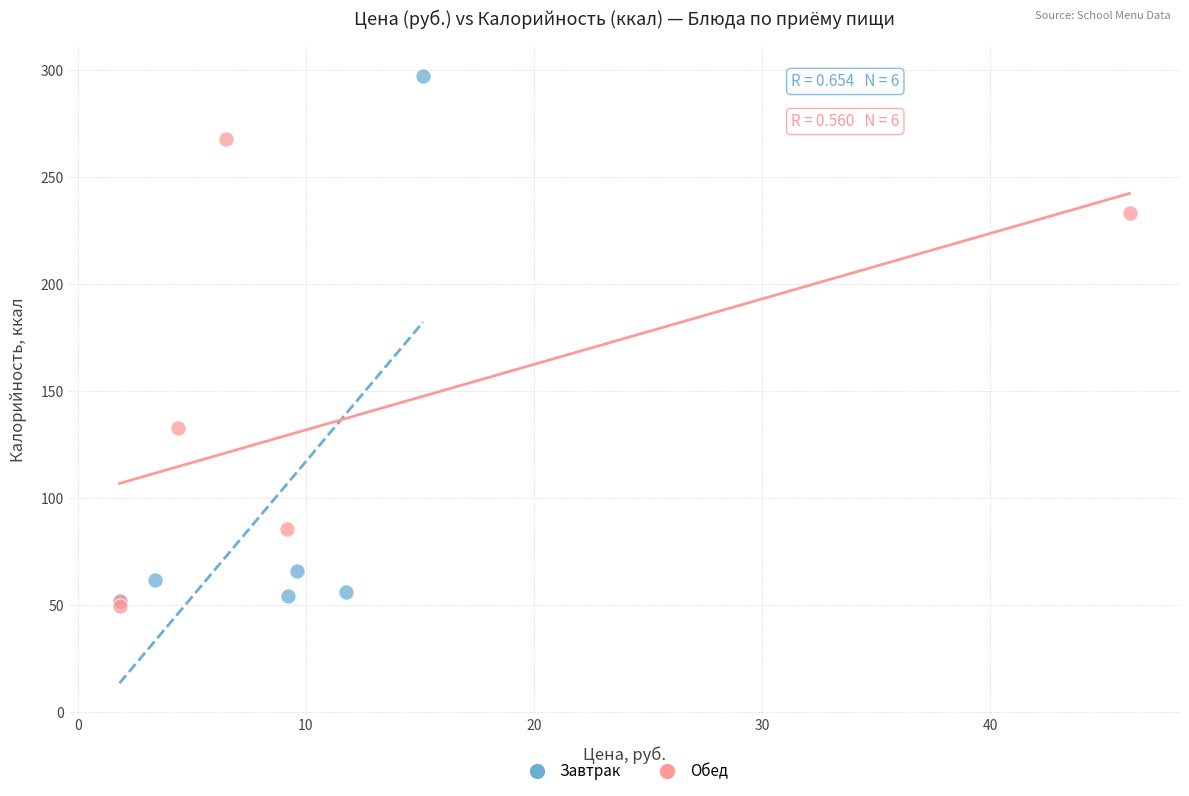

Which series reaches the maximum Y coordinate?

Завтрак